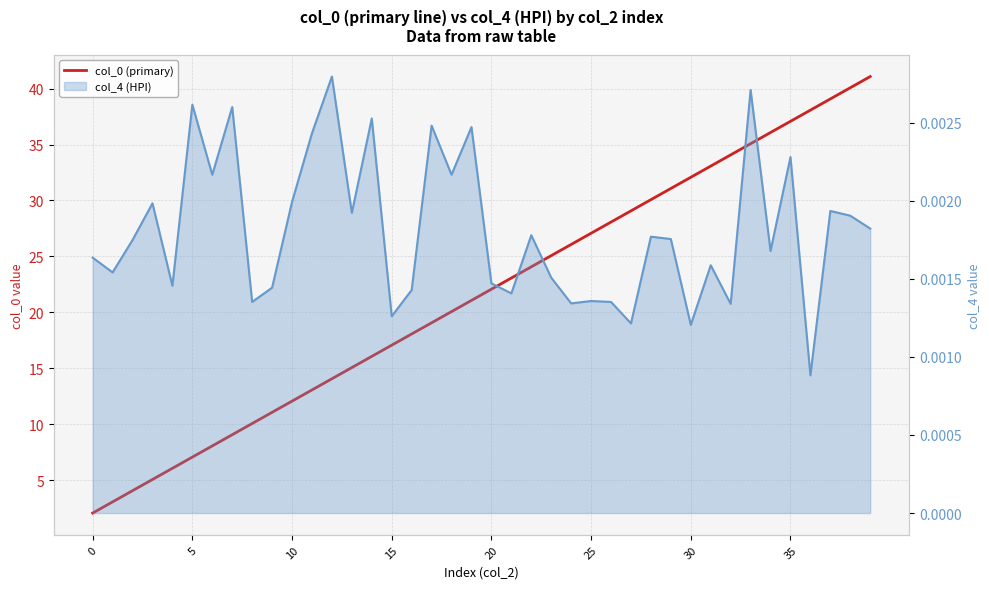

At which label does the data first exceed 22?

20